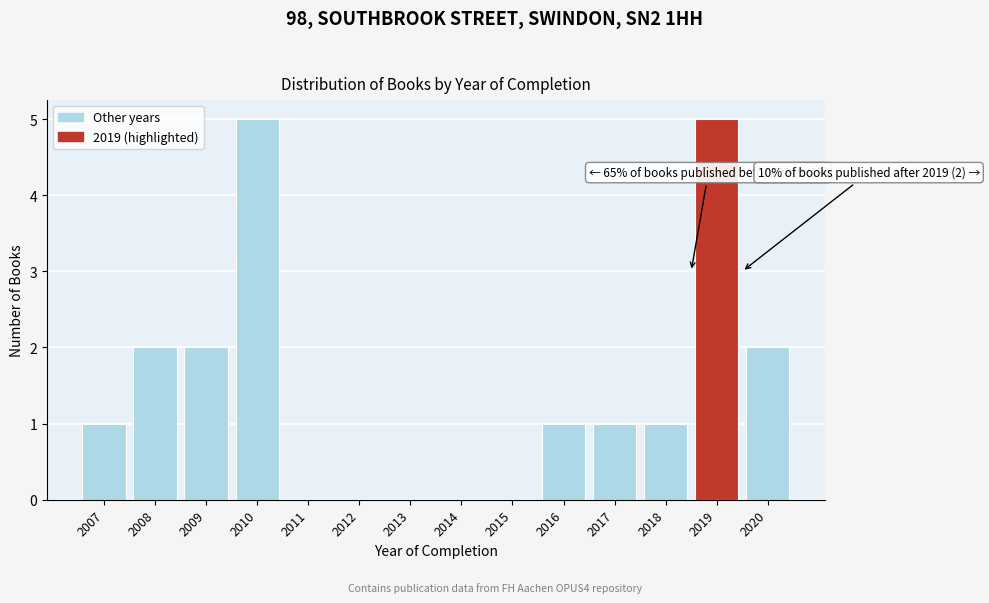

Reading left to right, transcribe all the data shown in this chart.

2007=1	2008=2	2009=2	2010=5	2011=0	2012=0	2013=0	2014=0	2015=0	2016=1	2017=1	2018=1	2019=5	2020=2